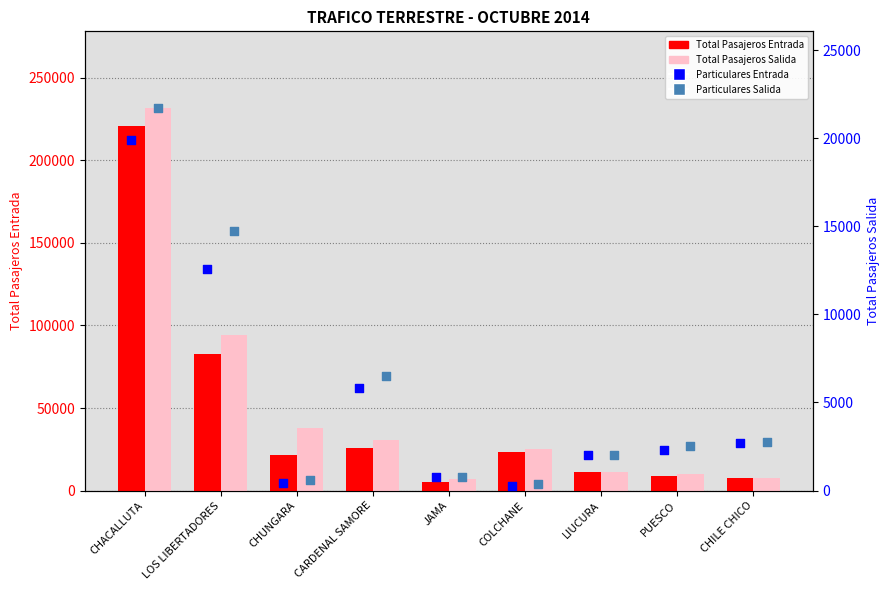

Which series has the largest total across all categories?

Total Pasajeros Salida